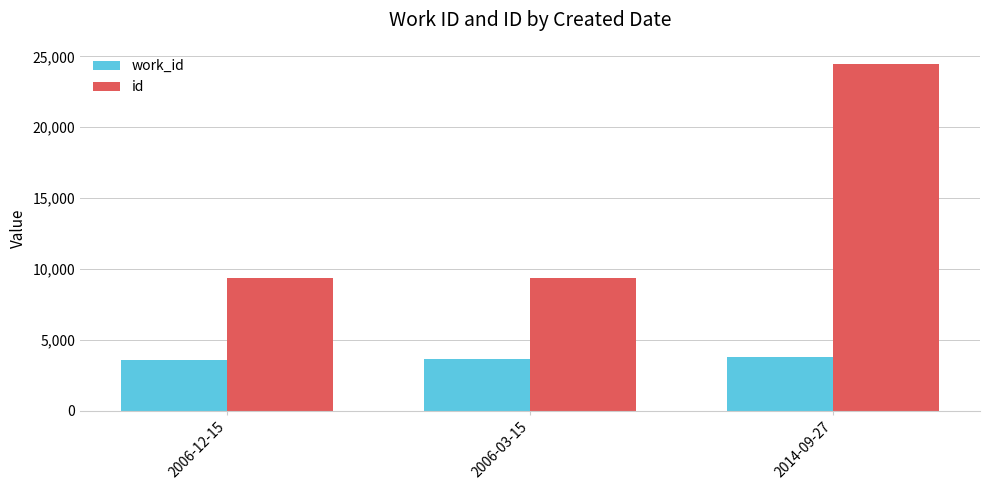

The value of work_id at 2006-03-15 is 3607. True or false?

True